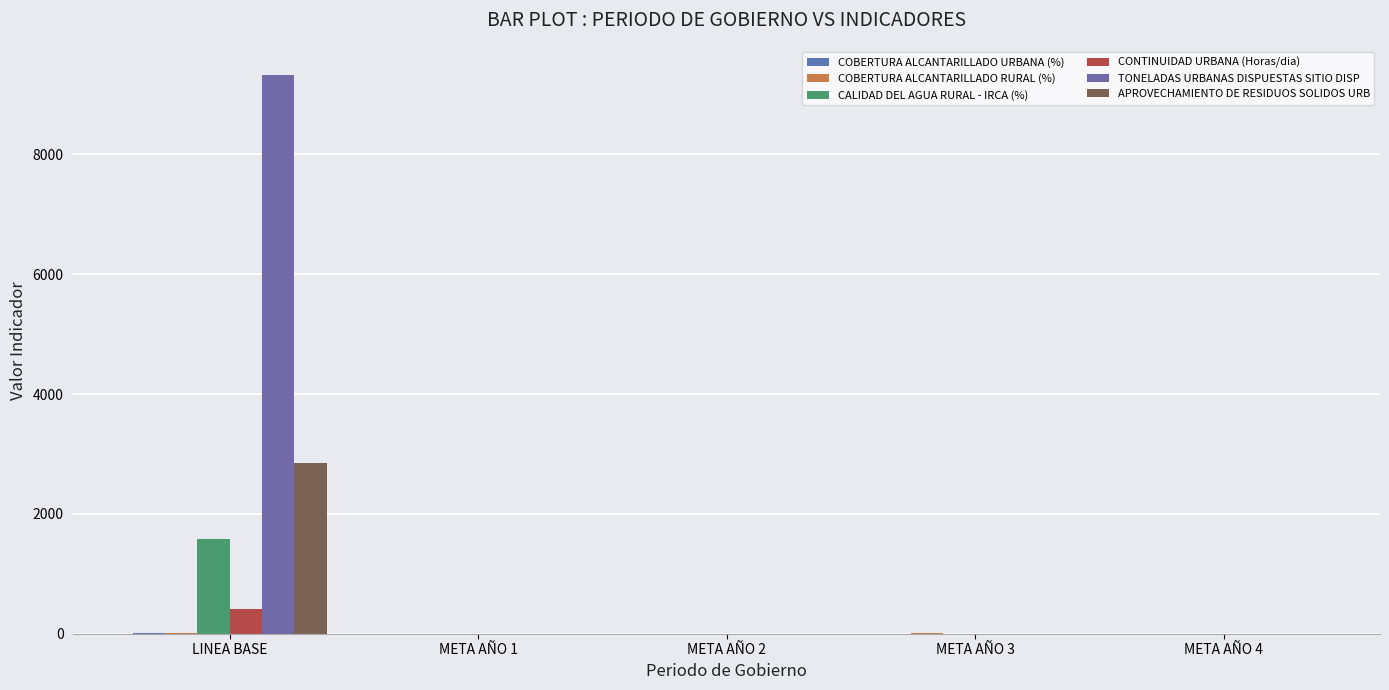

How many data points does each series have?

5